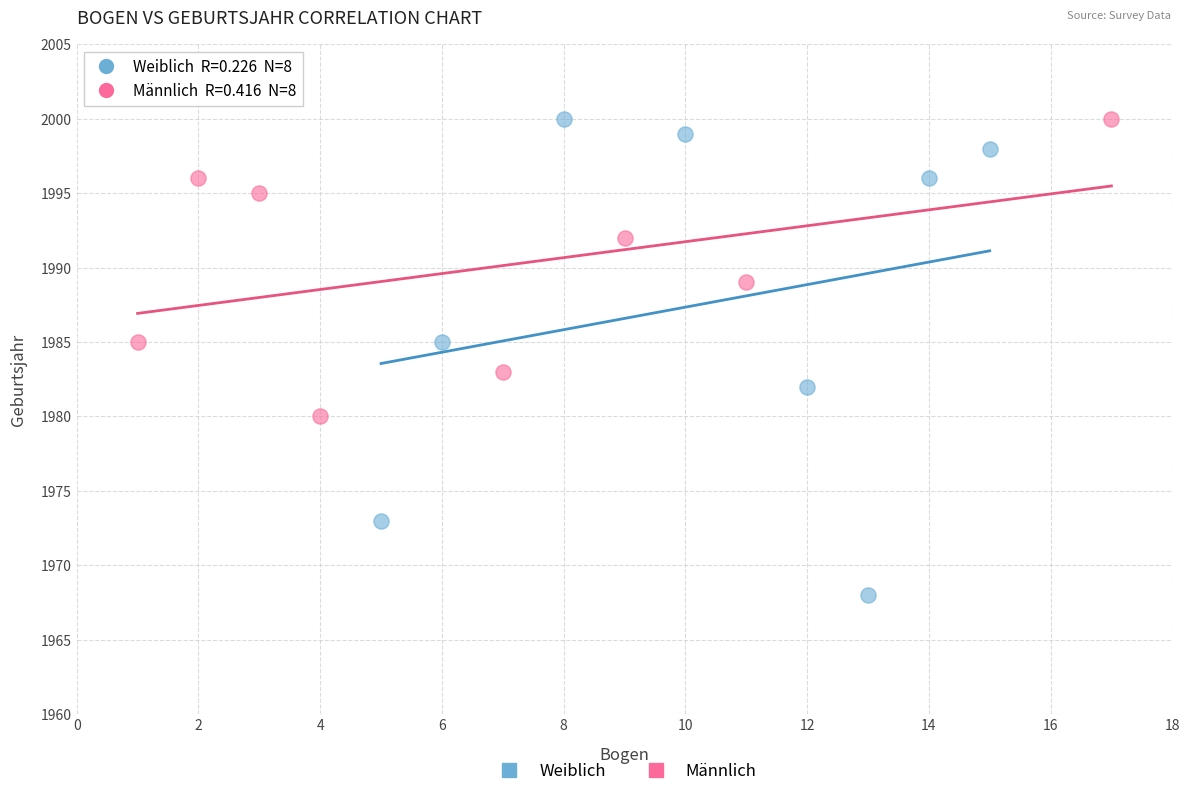

Which series reaches the minimum Y coordinate?

Weiblich